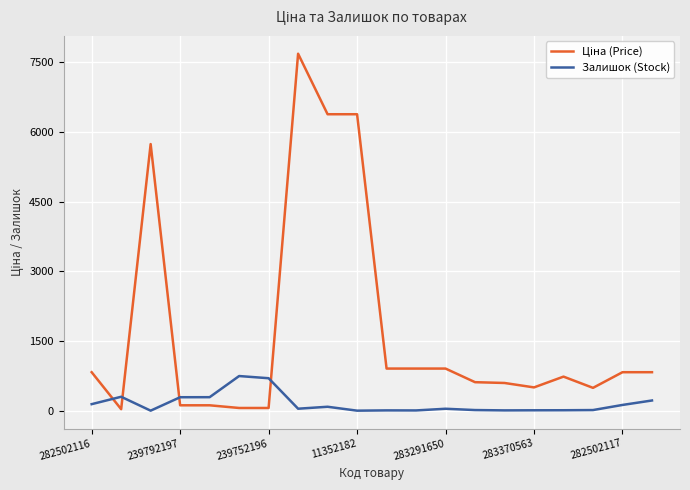

What is the highest value of the Залишок (Stock) series?

745.0